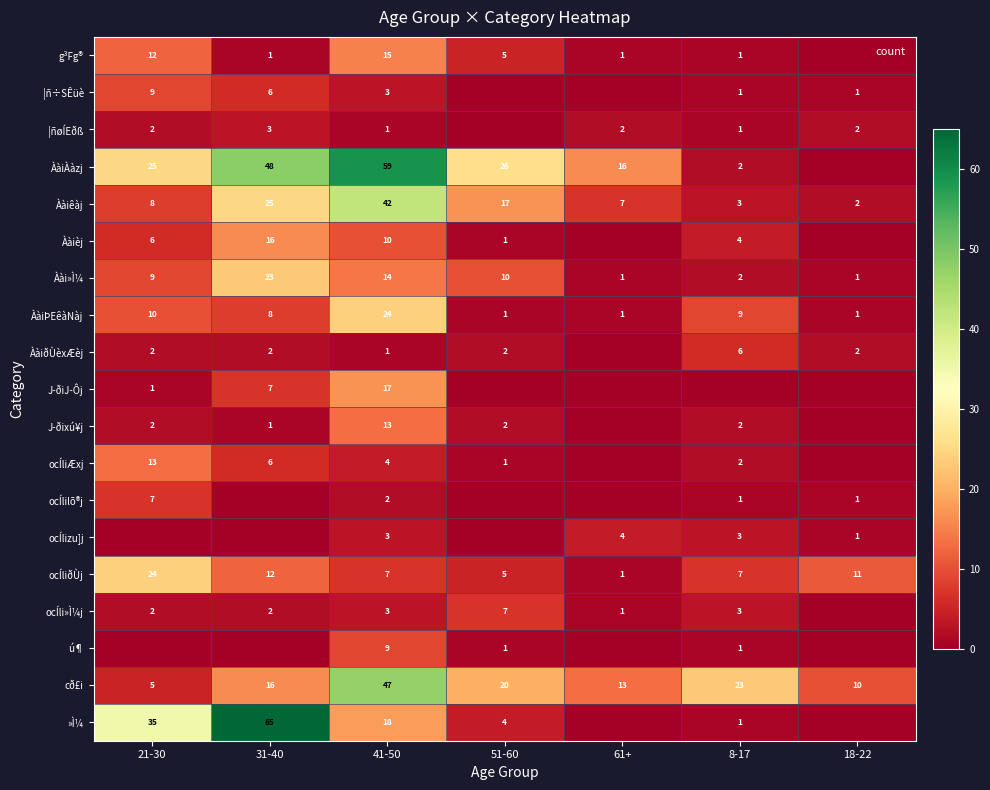

Read the ÀàiðÙèxÆèj value at 51-60.

2